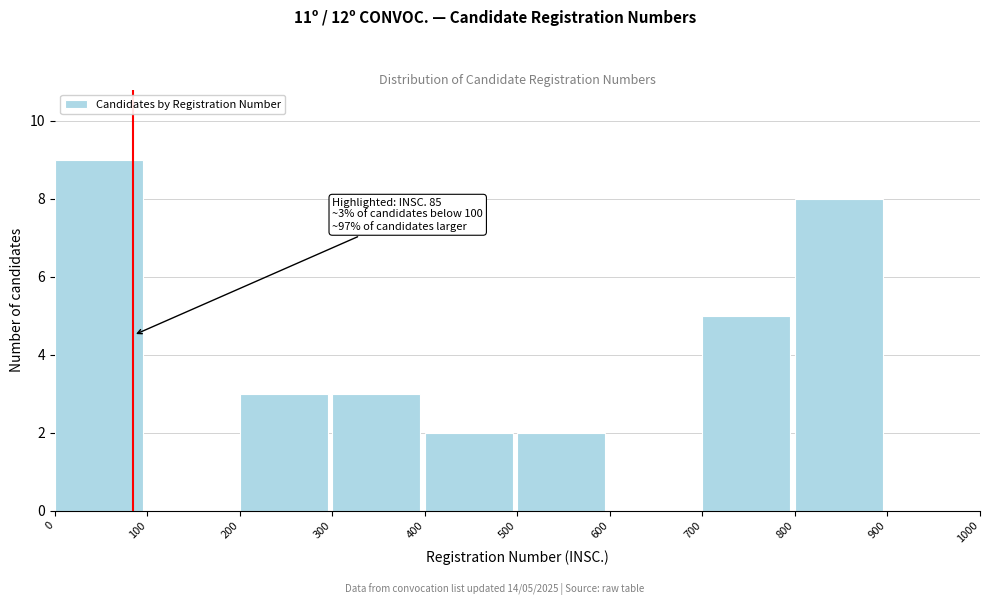

Over which range of the x-axis is the bar tallest?

0 to 100